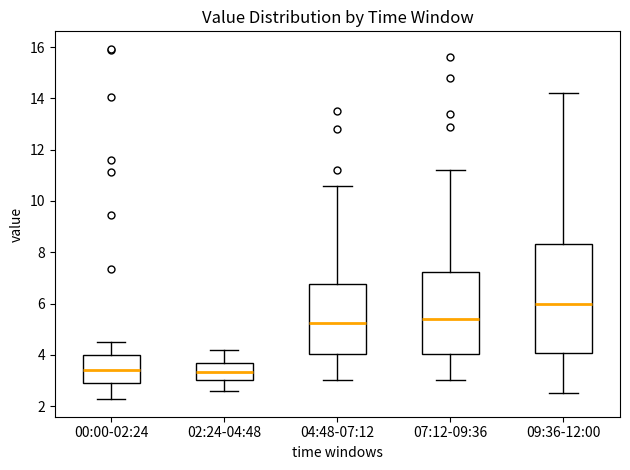

Reading left to right, transcribe this box plot: for each box, give where its median line is, the range the box spans, and where its two whiskers end, as read against the y-axis. The values are not printed on the chart, so give them approximately, as read against the axis.

00:00-02:24: median 3.4, box 3.0 to 4.0, whiskers 2.2 to 4.6
02:24-04:48: median 3.4, box 3.0 to 3.8, whiskers 2.6 to 4.2
04:48-07:12: median 5.2, box 4.0 to 6.8, whiskers 3.0 to 10.6
07:12-09:36: median 5.4, box 4.0 to 7.2, whiskers 3.0 to 11.2
09:36-12:00: median 6.0, box 4.0 to 8.4, whiskers 2.6 to 14.2